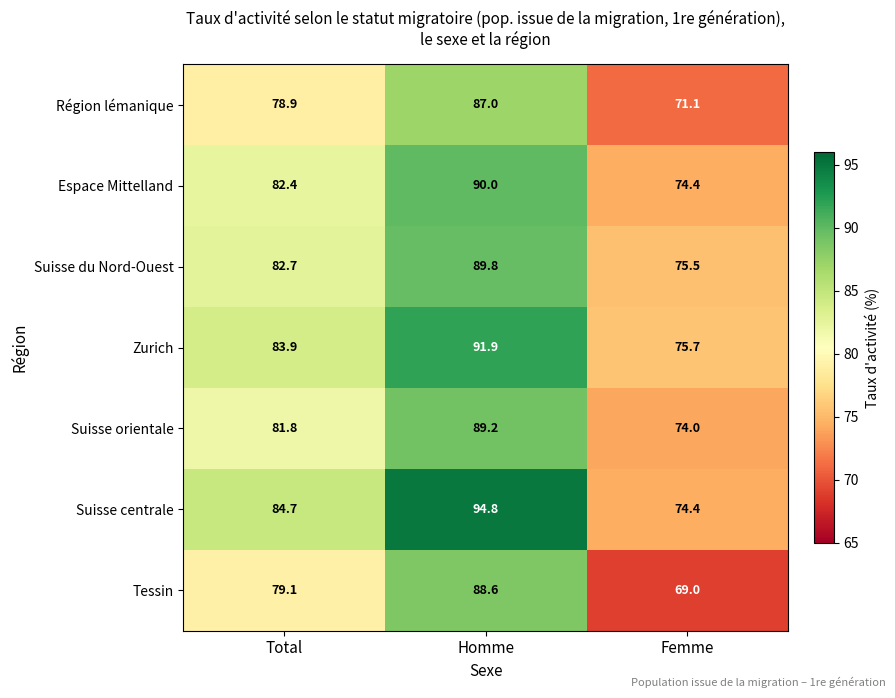

The Suisse orientale series shows 49.1 at Homme. True or false?

False